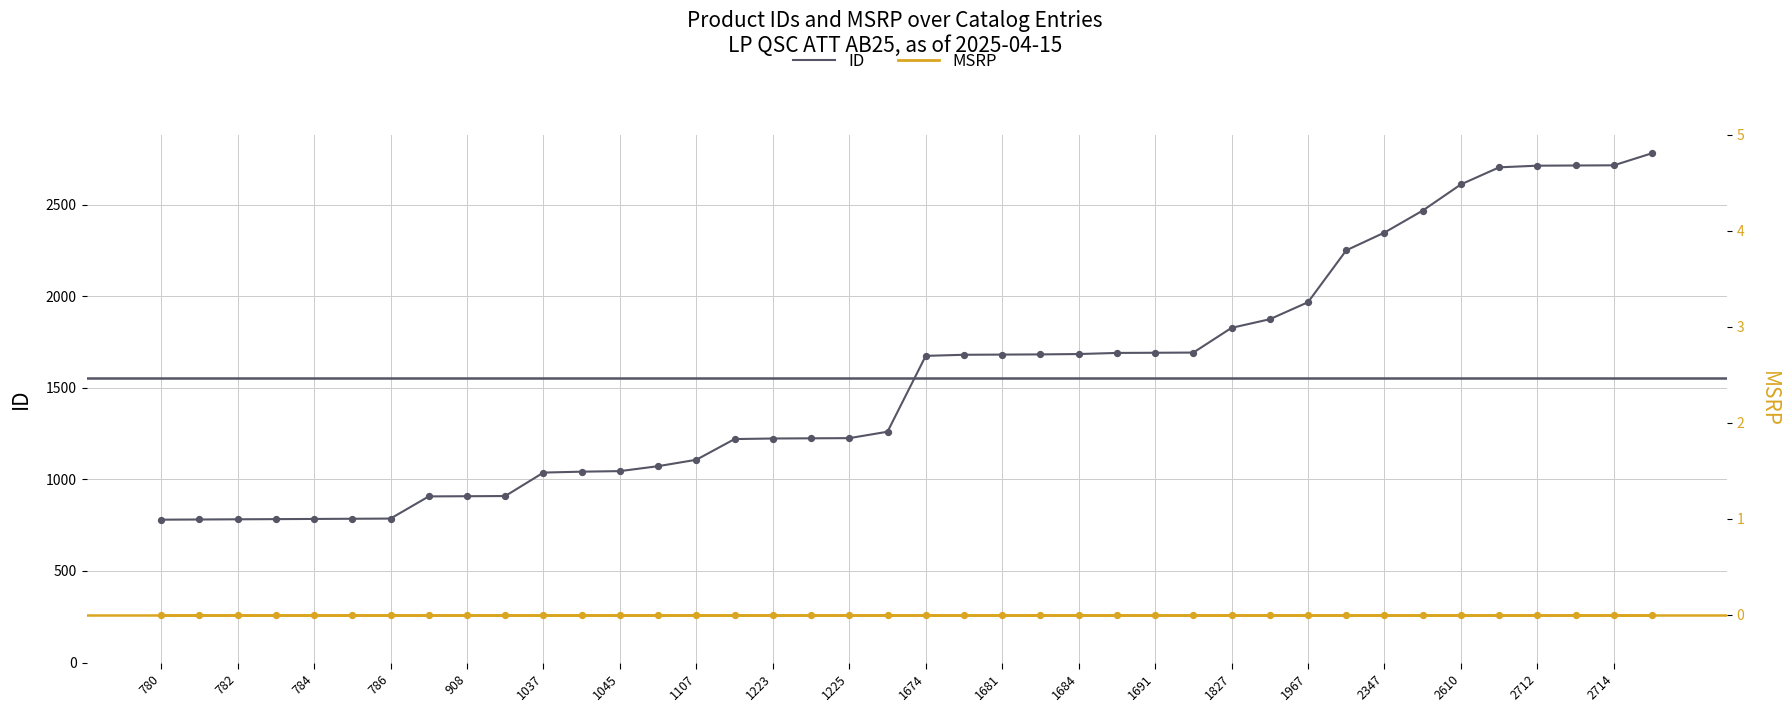

At which category is the sum across all series the highest?

39